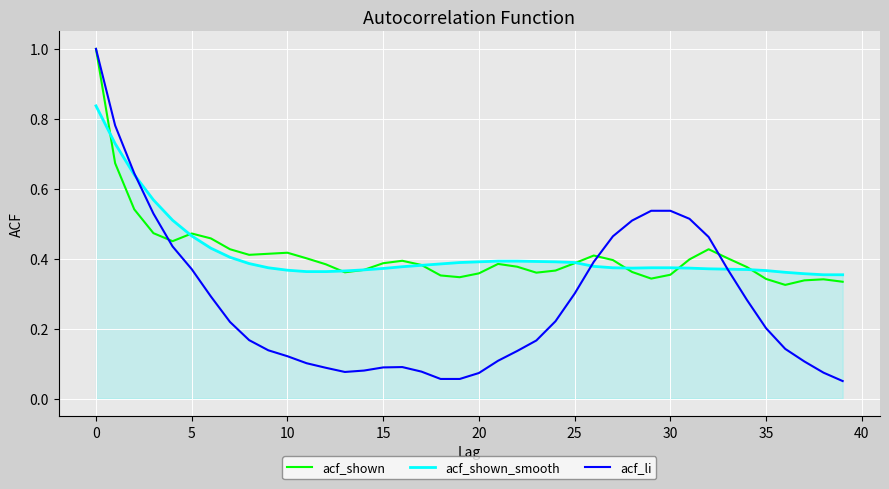

What is the maximum value for acf_li?

1.0